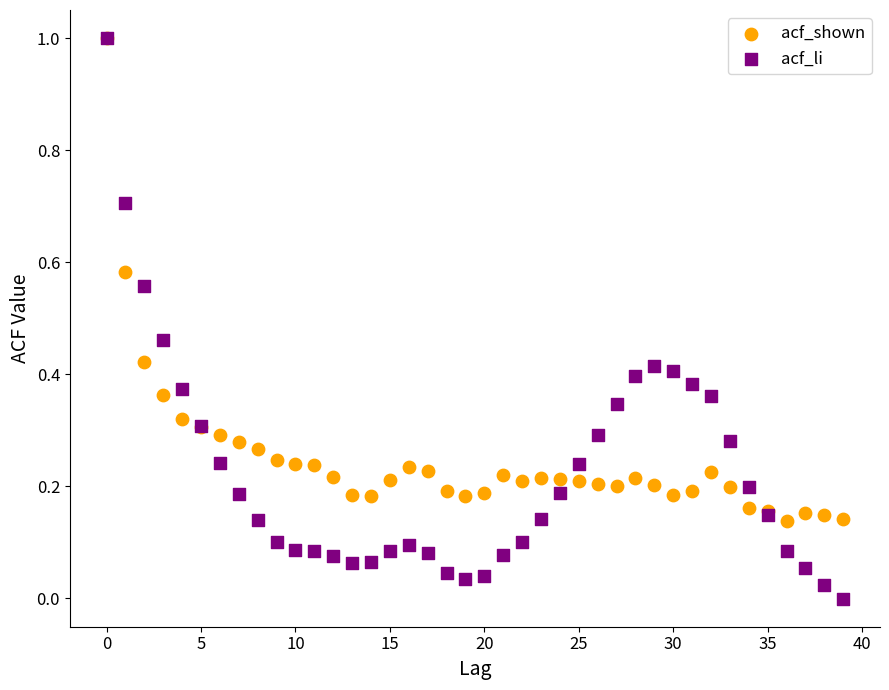

Which series contains the lowest Y value?

acf_li